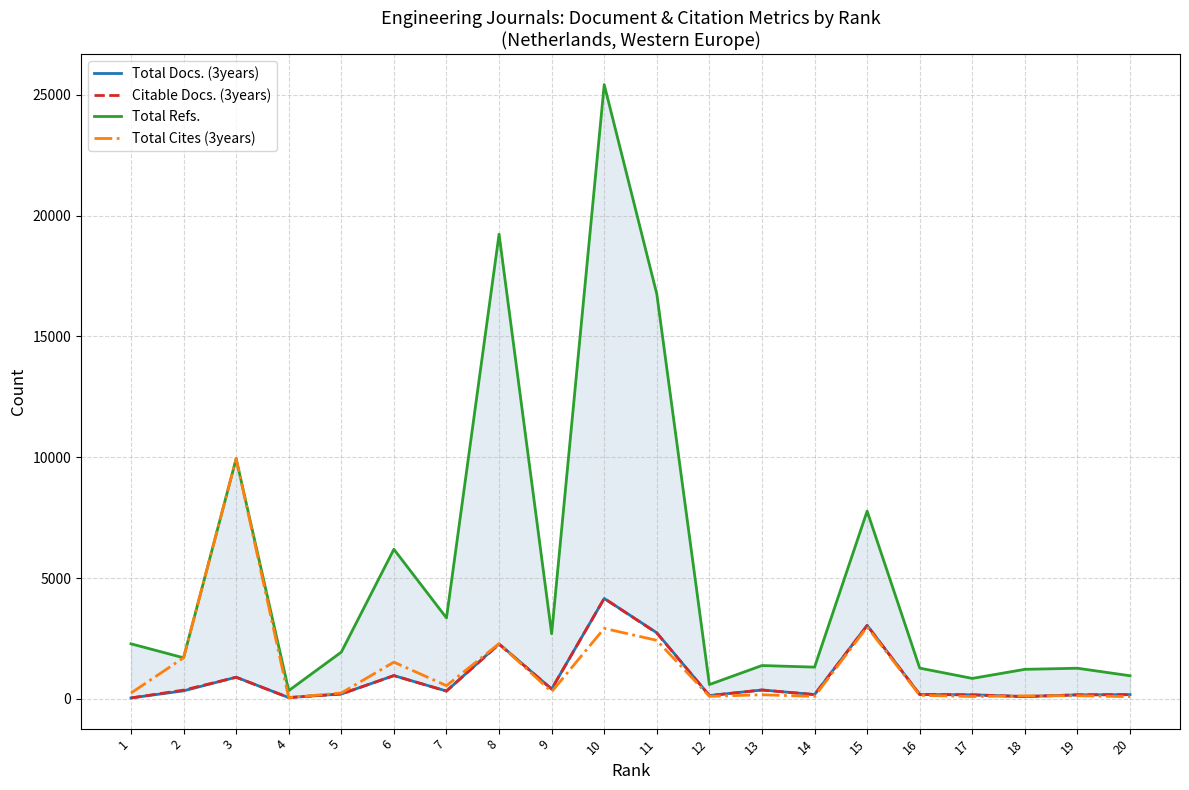

Which series has the largest range (max minus min)?

Total Refs.